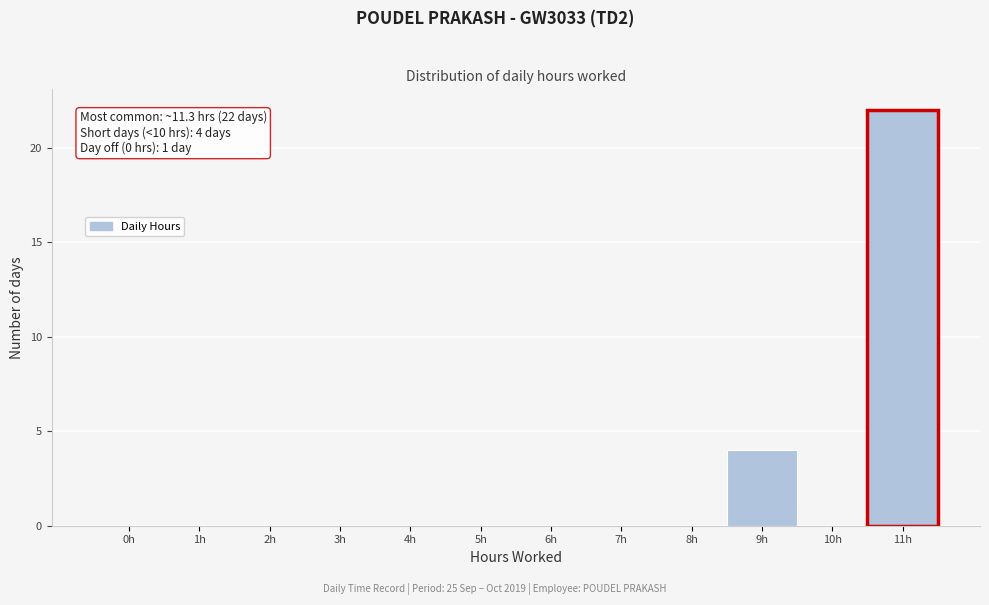

Reading left to right, transcribe all the data shown in this chart.

0h=0	1h=0	2h=0	3h=0	4h=0	5h=0	6h=0	7h=0	8h=0	9h=4	10h=0	11h=22